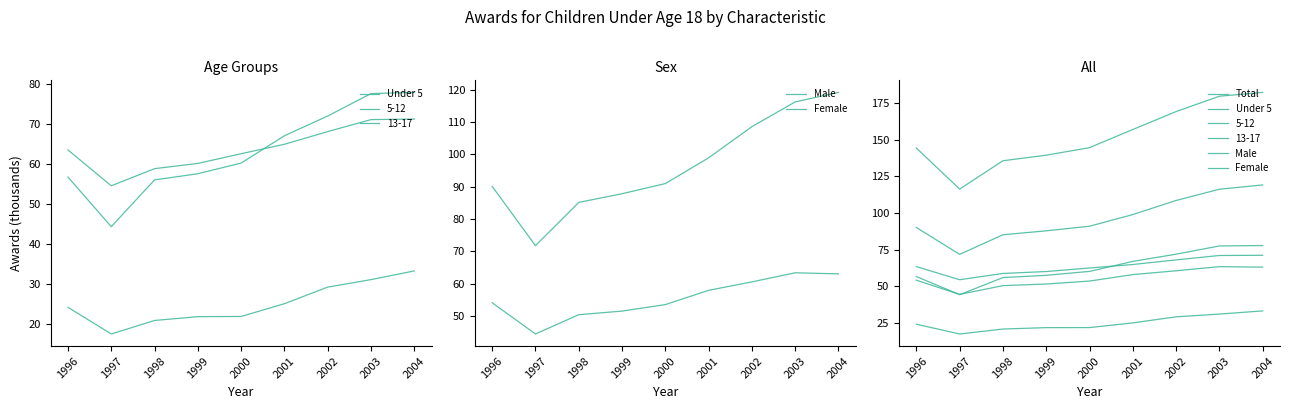

Is it true that Male equals 151.9 at 2003?

False